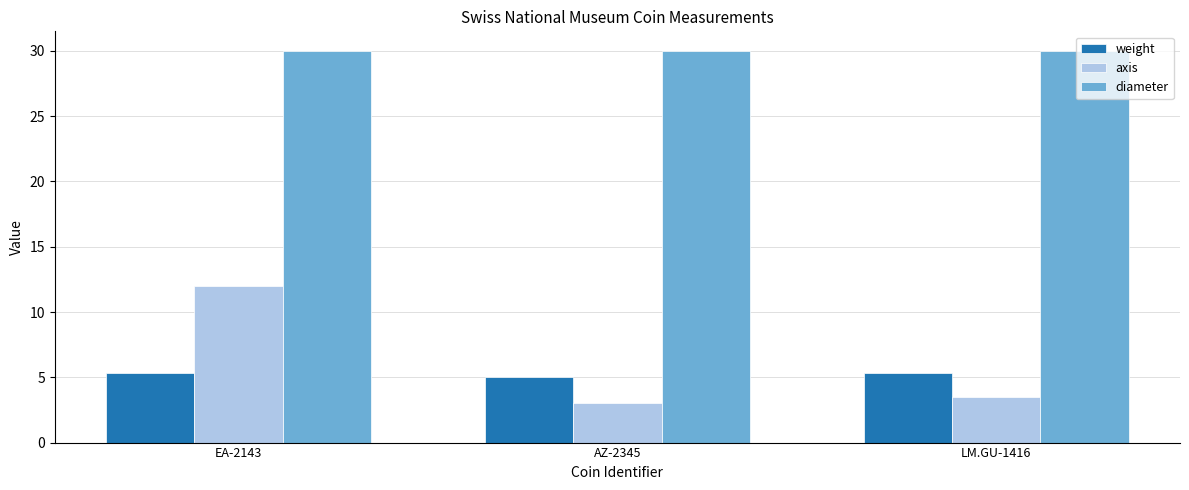

What are all the series names shown in the legend?

weight, axis, diameter